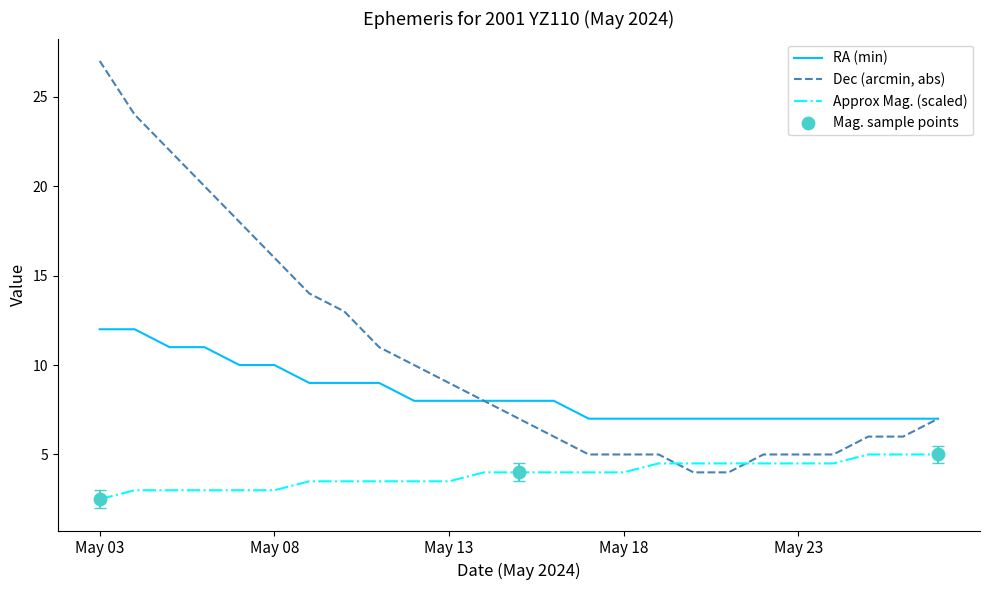

Which series ends up on top after the final intersection of Approx Mag. (scaled) and Dec (arcmin, abs)?

Dec (arcmin, abs)